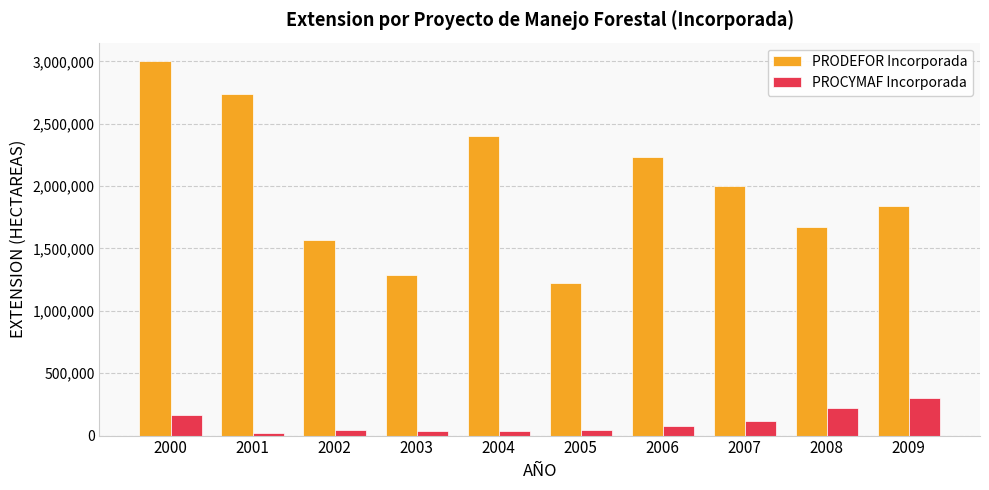

Does the chart contain any negative values?

No